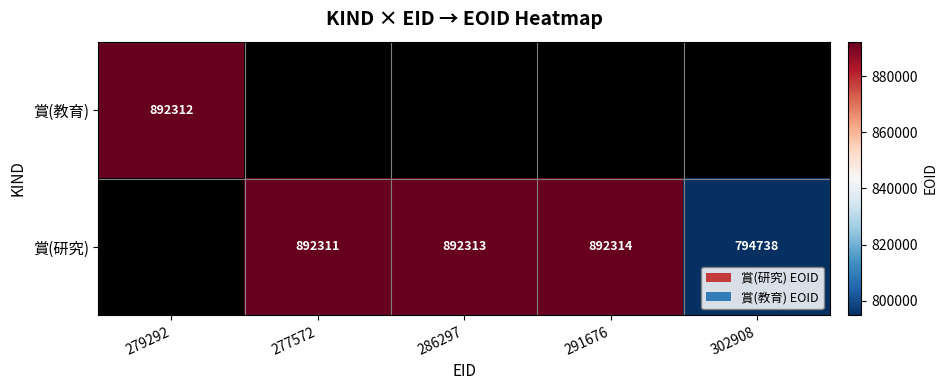

How many series are shown in this chart?

2